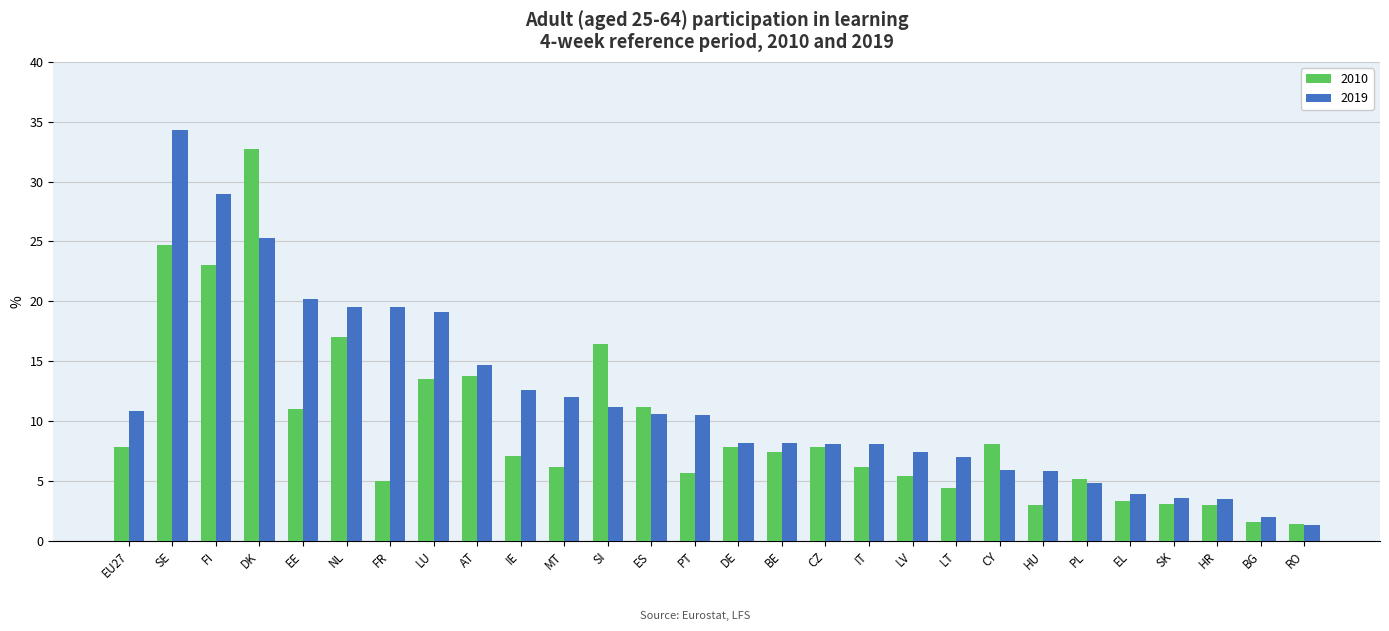

What are all the series names shown in the legend?

2010, 2019